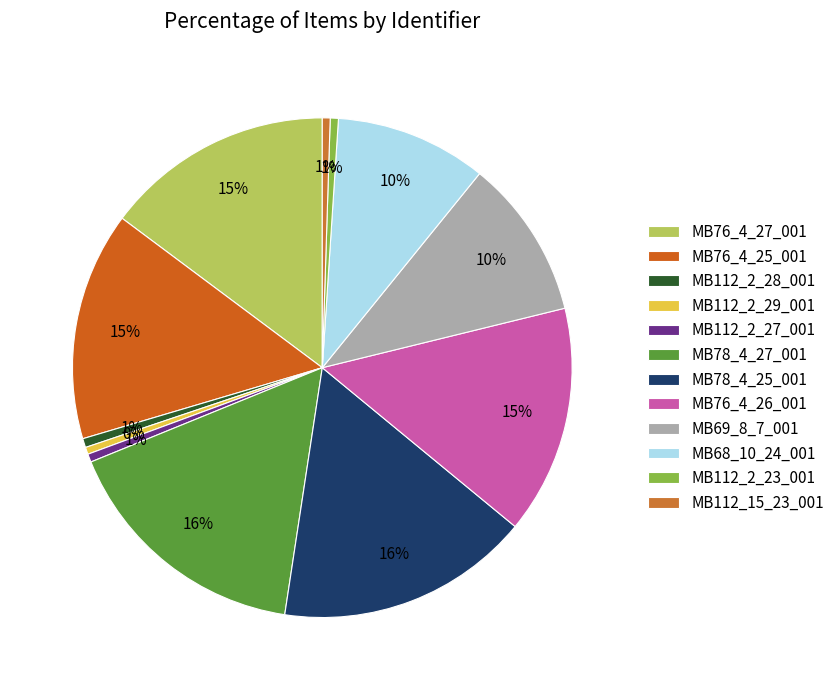

To the nearest percent, what is the difference between the MB78_4_25_001 and MB112_2_29_001 slice percentages?

16%